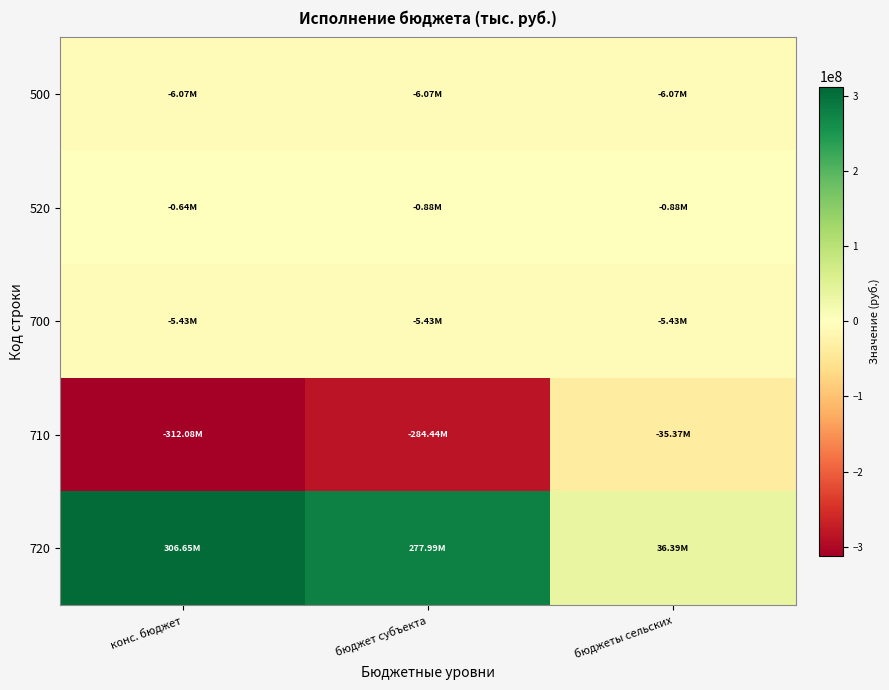

How many categories are shown in the chart?

3